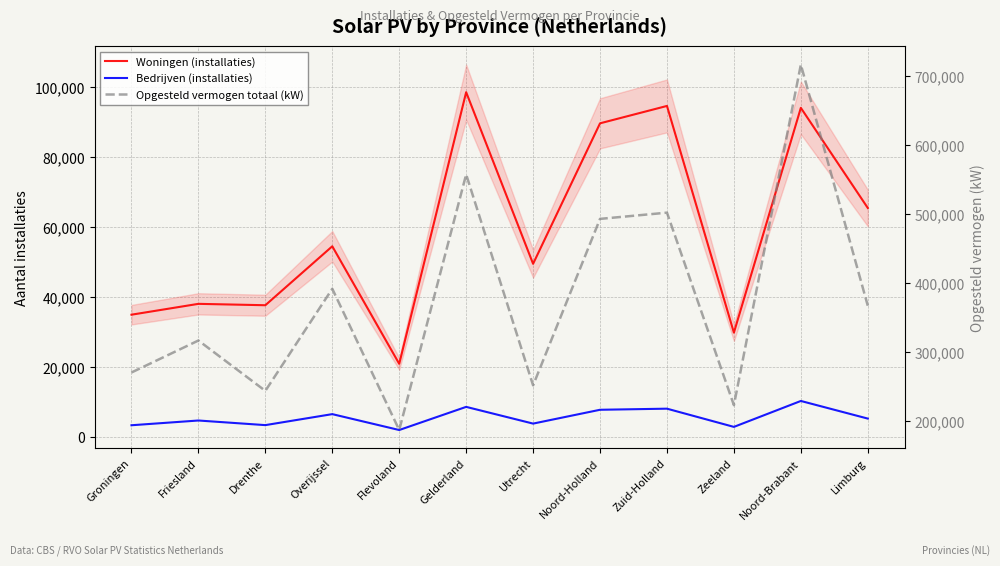

The value of Opgesteld vermogen totaal (kW) at Groningen is 270244. True or false?

True